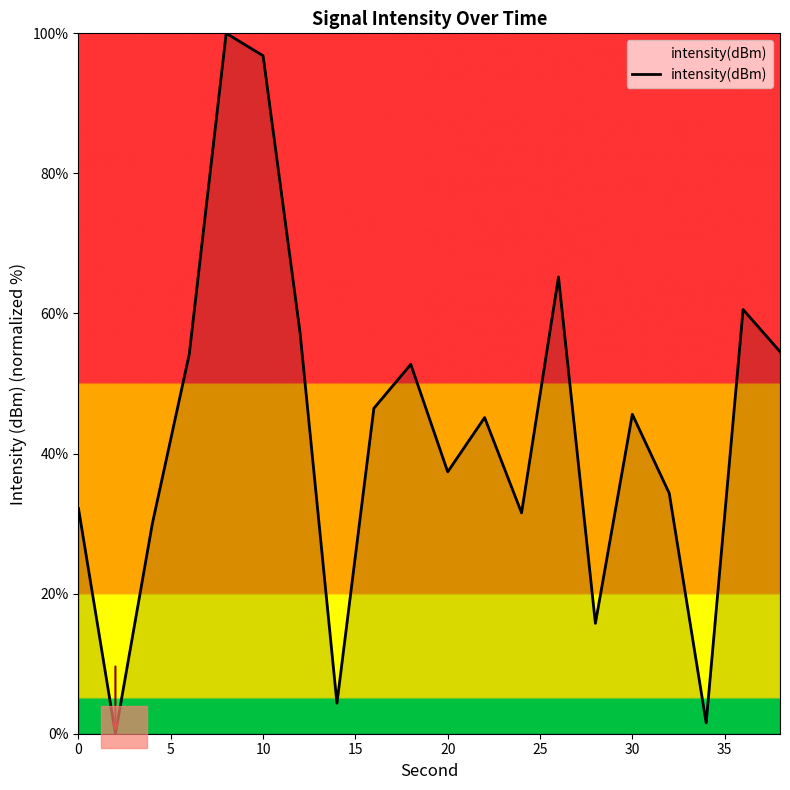

What is the difference between the maximum and minimum values?

100.0